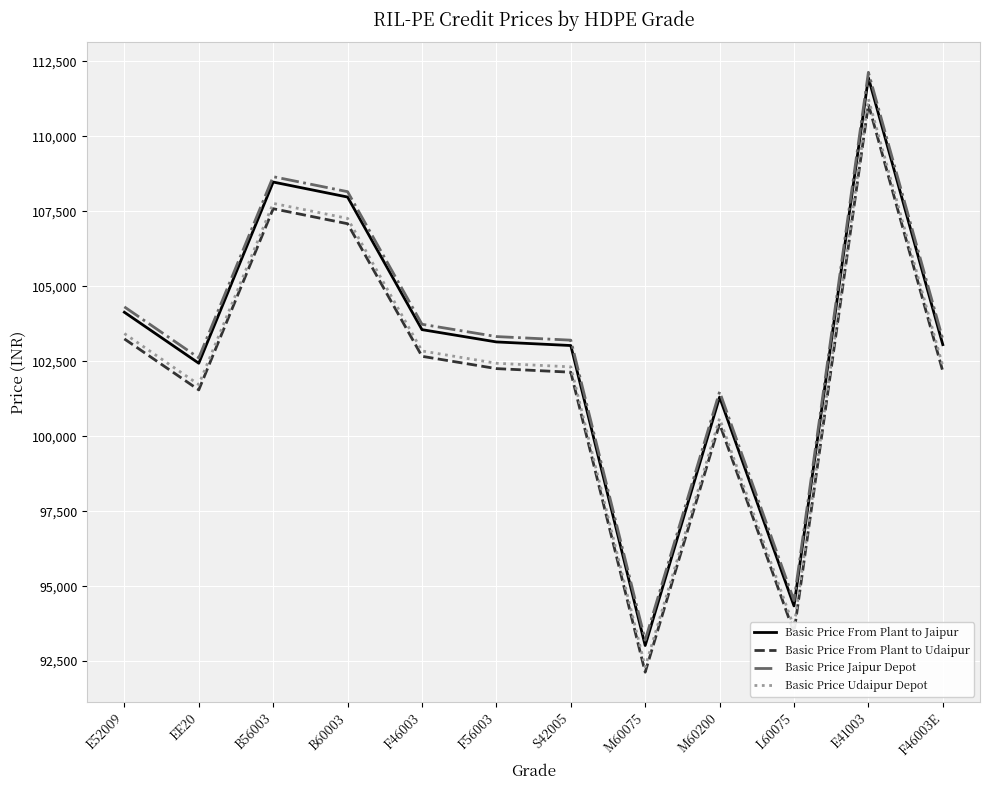

At how many categories does at least one series exceed 97485?

10